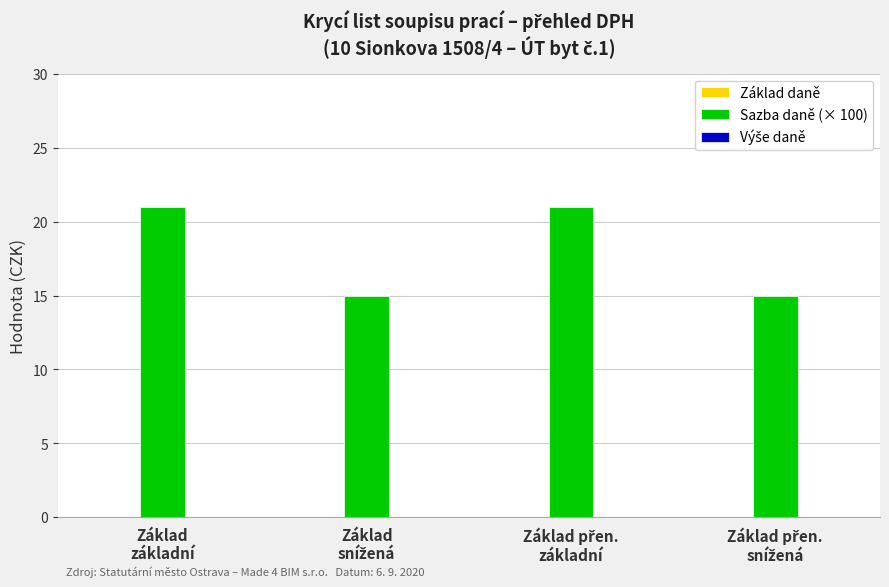

What is the value of the 1st bar from the left?

21